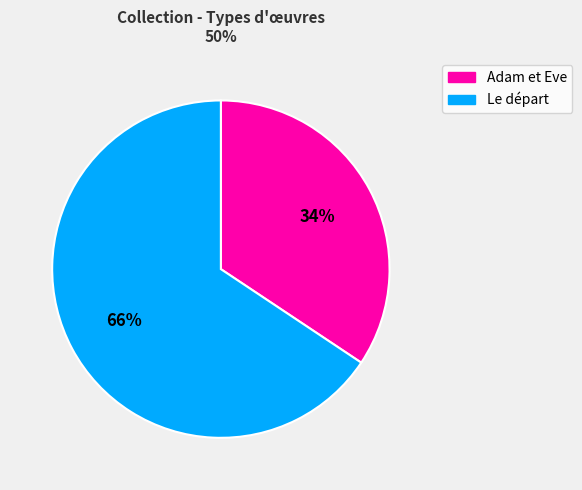

What is the majority slice?

Le départ